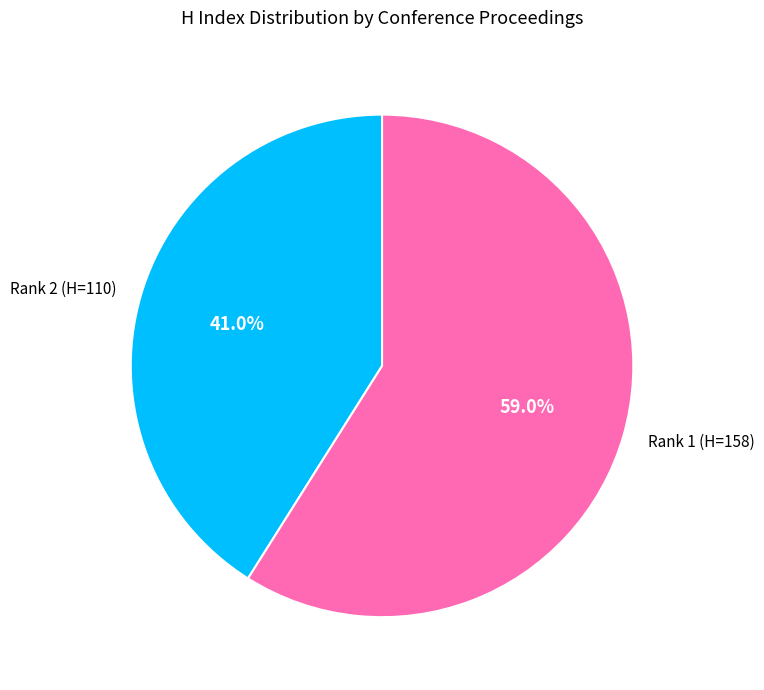

Rank the categories by value from highest to lowest.

Rank 1 (H=158), Rank 2 (H=110)